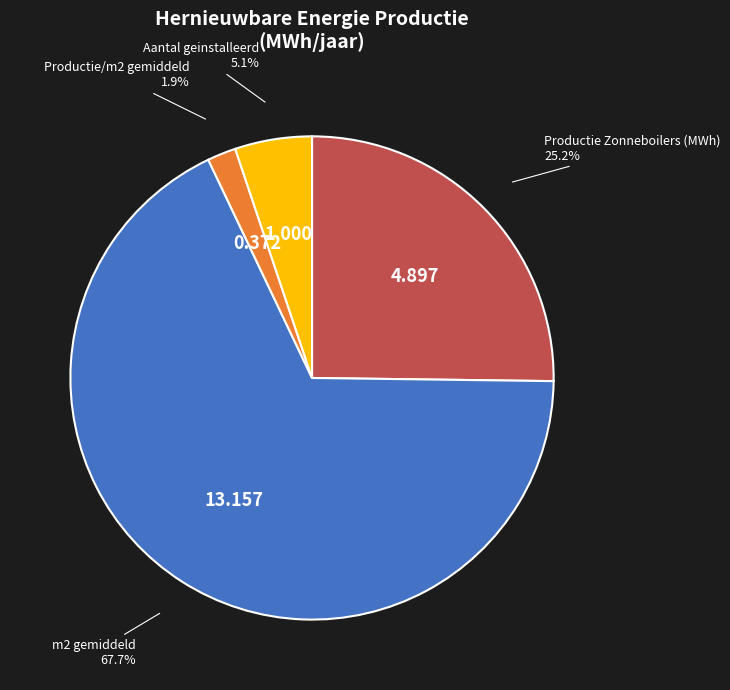

Count the number of slices in the pie.

4